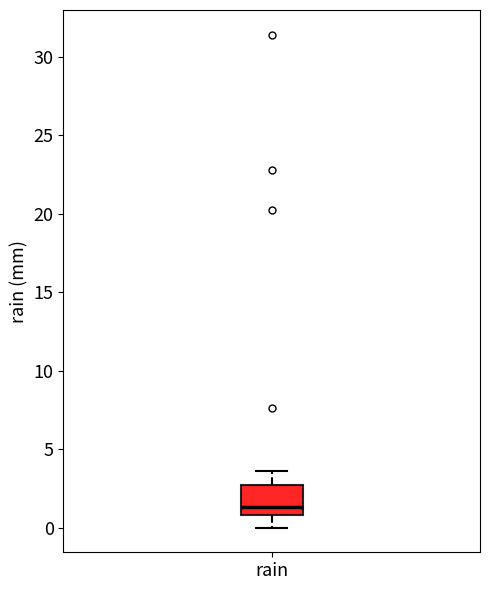

Transcribe this box plot: give where the median line is, the range the box spans, and where the two whiskers end, as read against the y-axis. The values are not printed on the chart, so give them approximately, as read against the axis.

median 1.5, box 1.0 to 2.5, whiskers 0.0 to 3.5